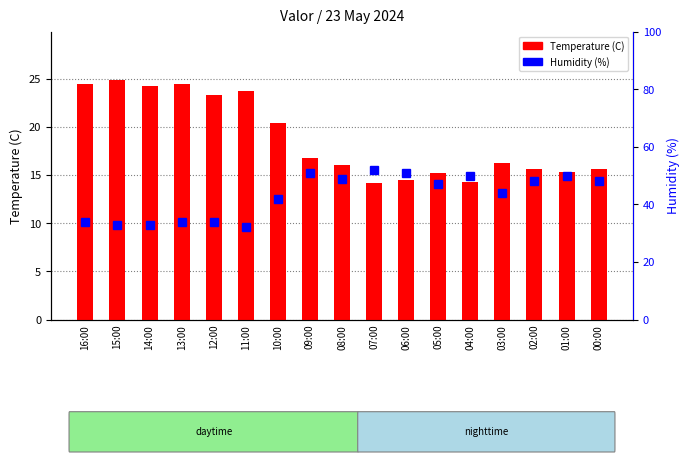

Which series has the widest spread of values?

Humidity (%)